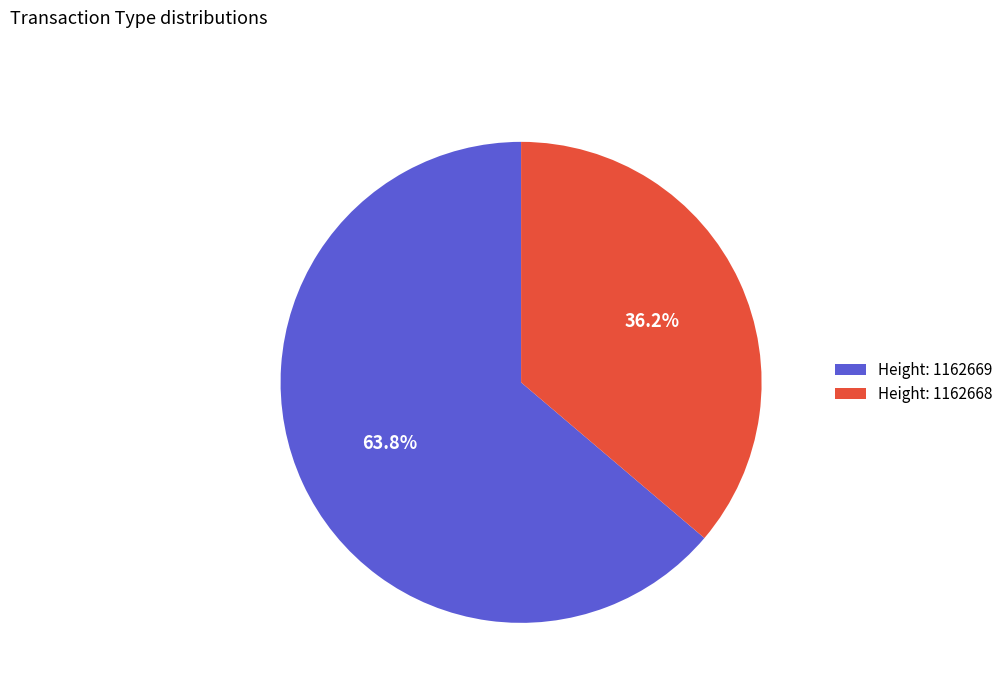

Count the number of slices in the pie.

2